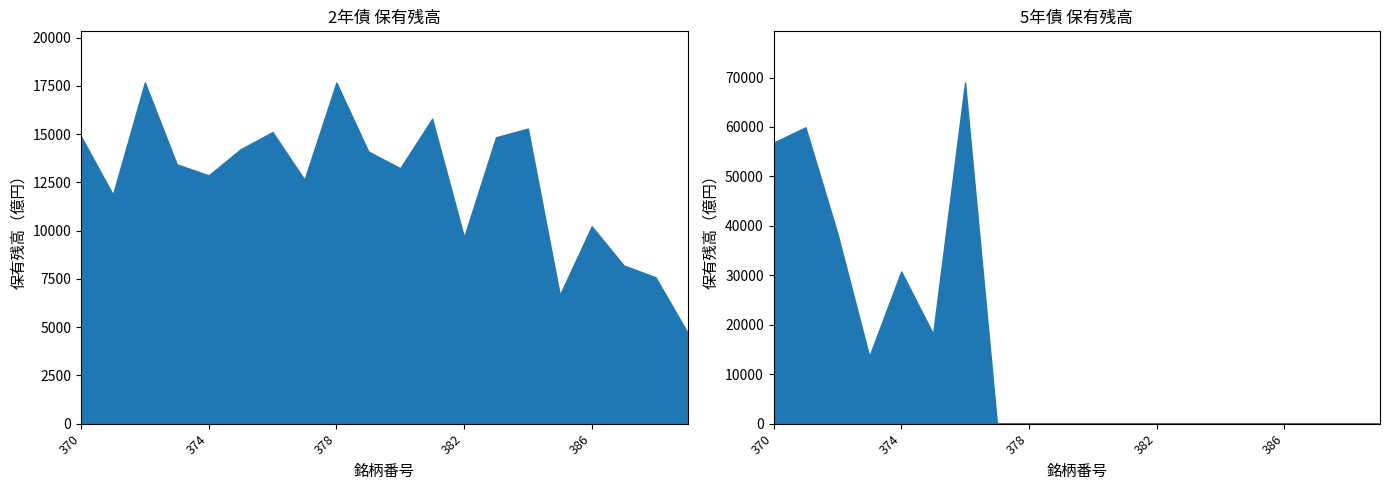

What is the greatest value displayed?

68994